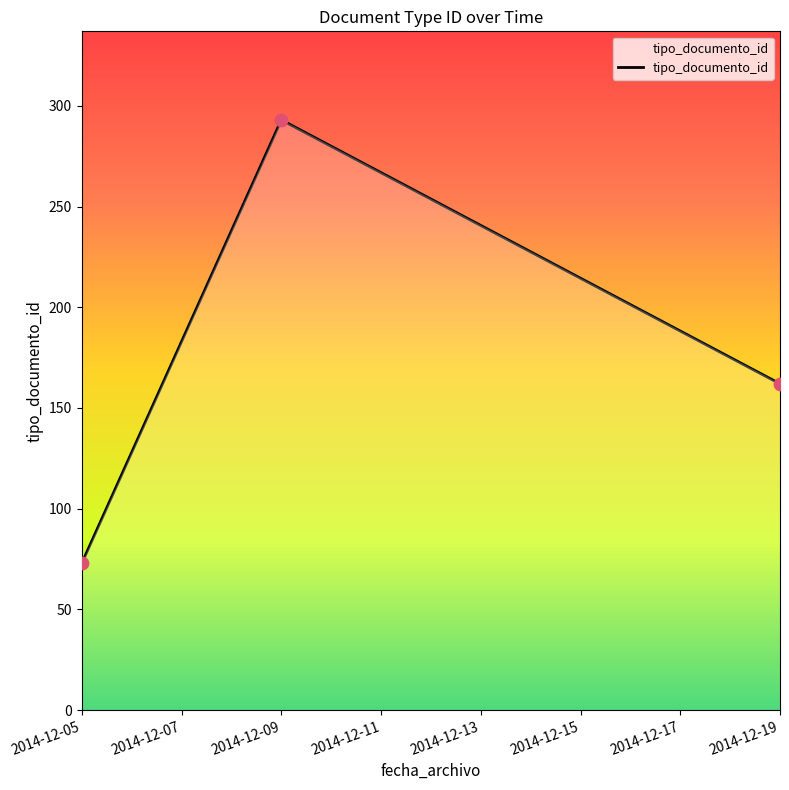

What is the change in value from 2014-12-05 to 2014-12-09?

+220